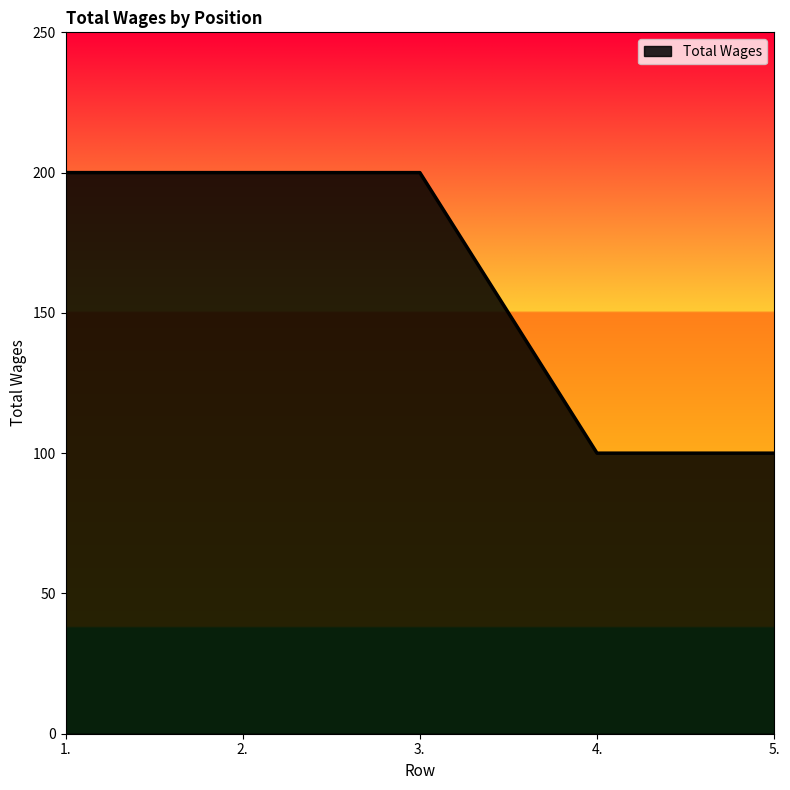

Reading left to right, list all the values displayed in this chart.

1.=200	2.=200	3.=200	4.=100	5.=100